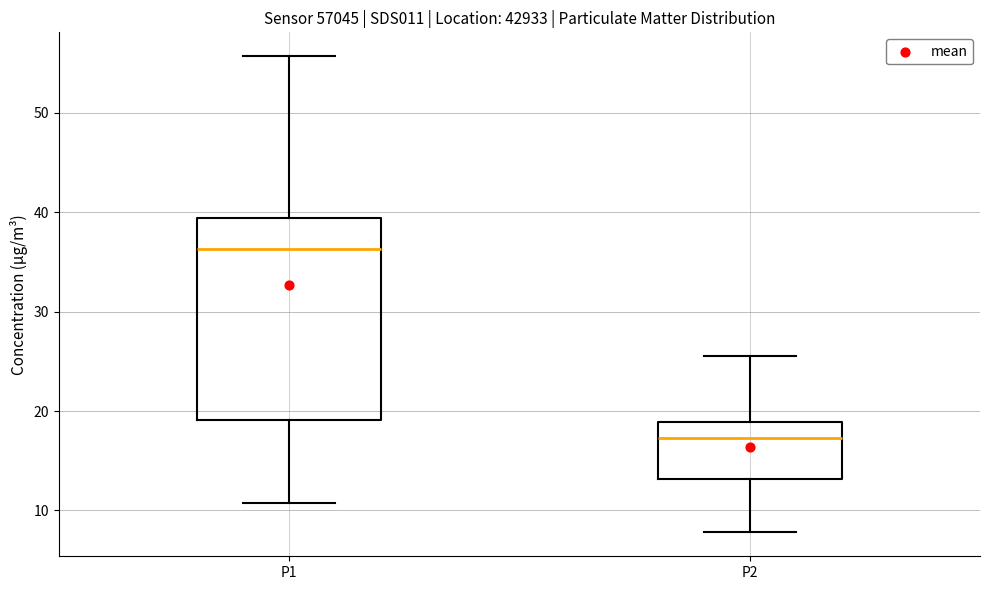

Reading left to right, read every box against the y-axis: the position of its median line, the range the box covers, and the ends of its whiskers. The values are not printed on the chart, so give them approximately, as read against the axis.

P1: median 36, box 19 to 39, whiskers 11 to 56
P2: median 17, box 13 to 19, whiskers 8 to 26